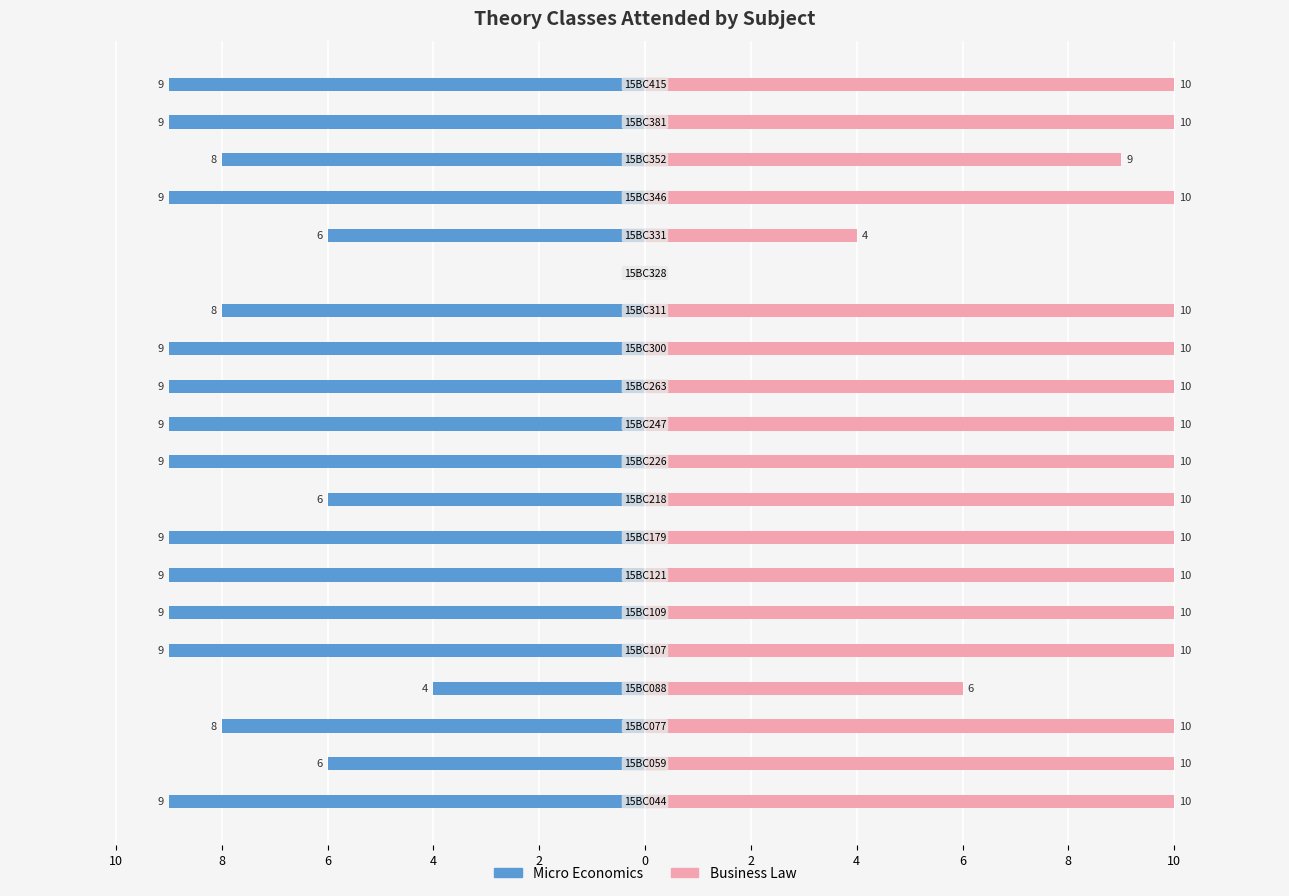

The Business Law series shows 9 at 4. True or false?

False